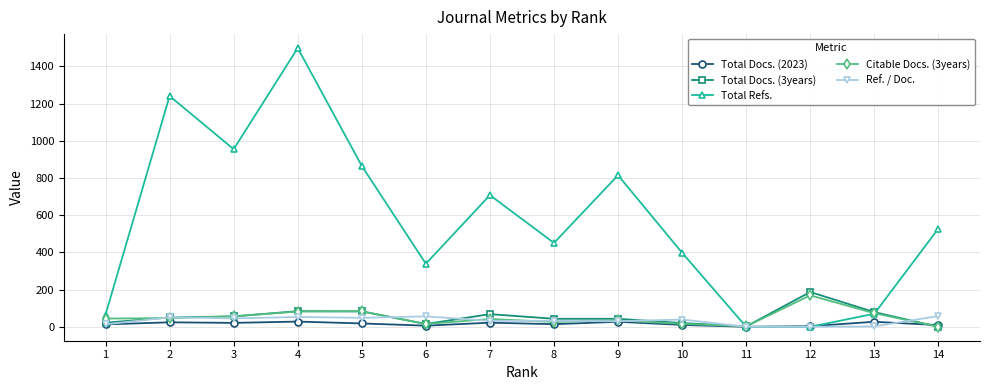

Between 4 and 9, which series saw the biggest shift?

Total Refs.